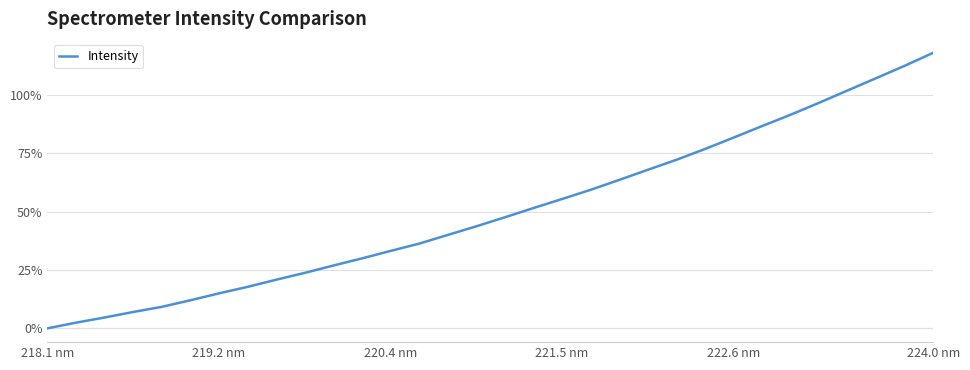

What is the maximum value shown in the chart?

118.0